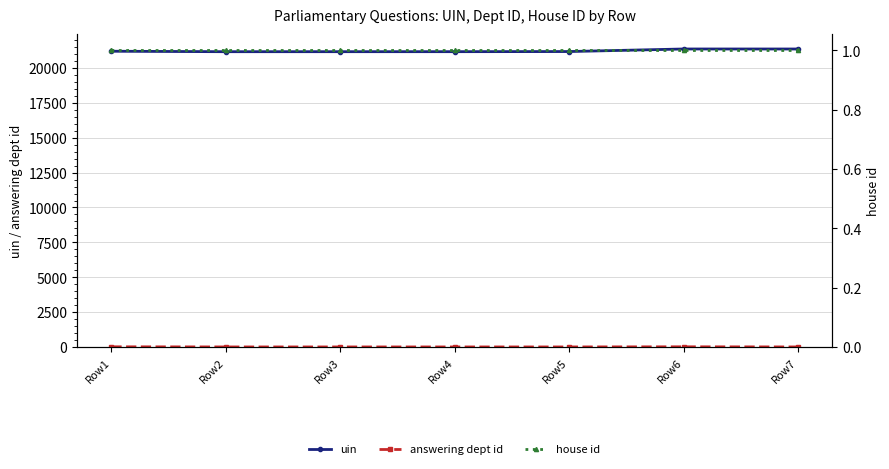

How many series are shown in this chart?

3